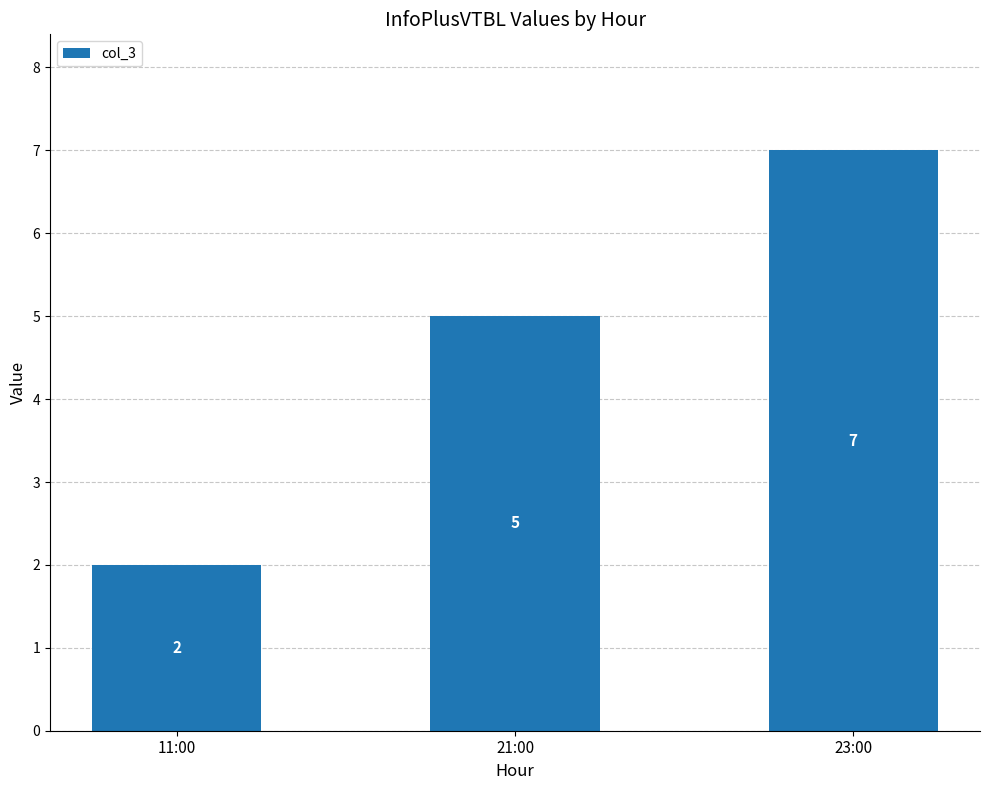

What is the label of the 3rd bar from the left?

23:00